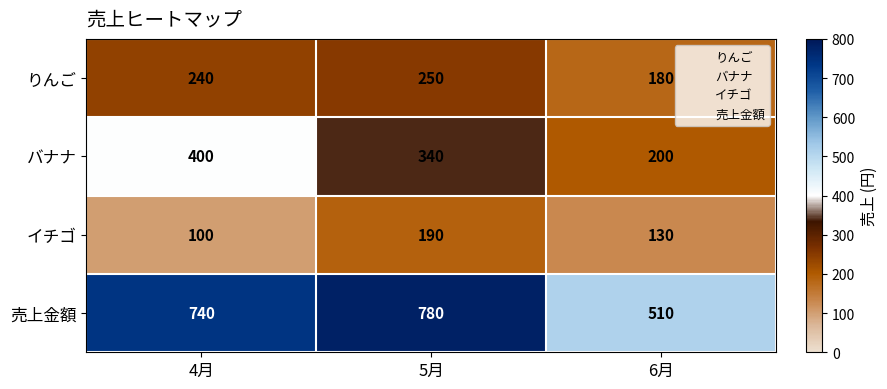

Which label corresponds to the largest value in the chart?

5月